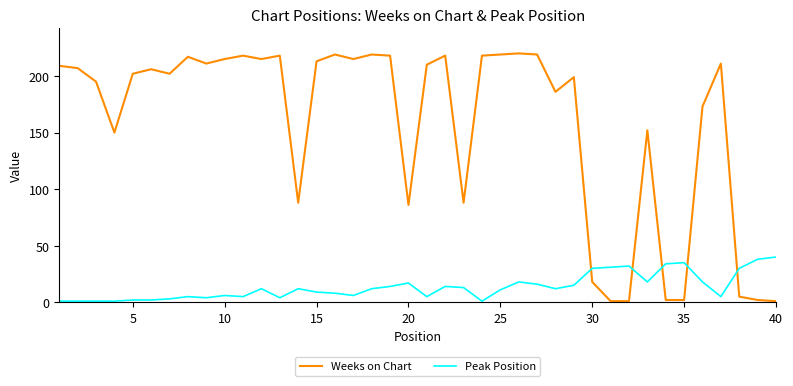

Which series ends up on top after the final intersection of Weeks on Chart and Peak Position?

Peak Position